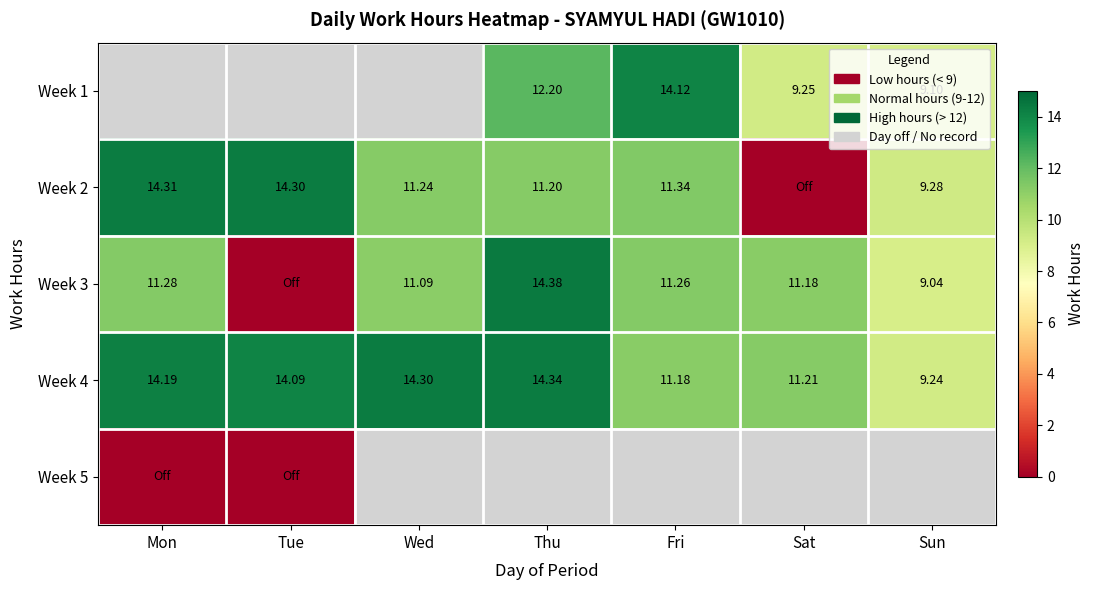

Which category has the lowest value in the Week 4 series?

Sun